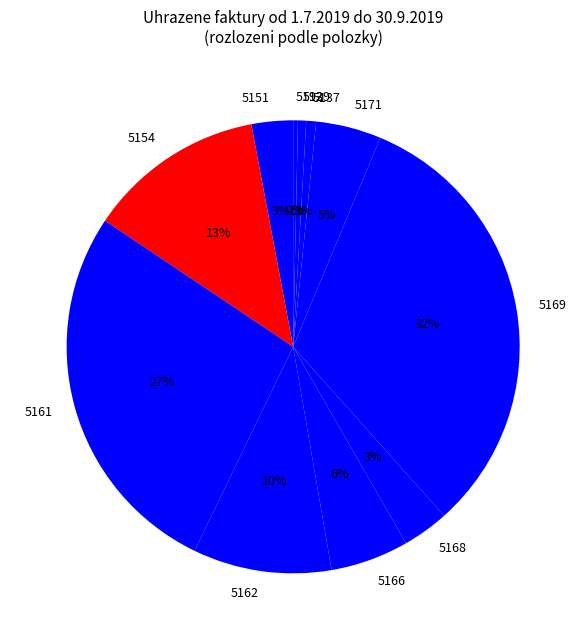

Approximately how many times larger is the value at 5168 compared to 5192?

9.8